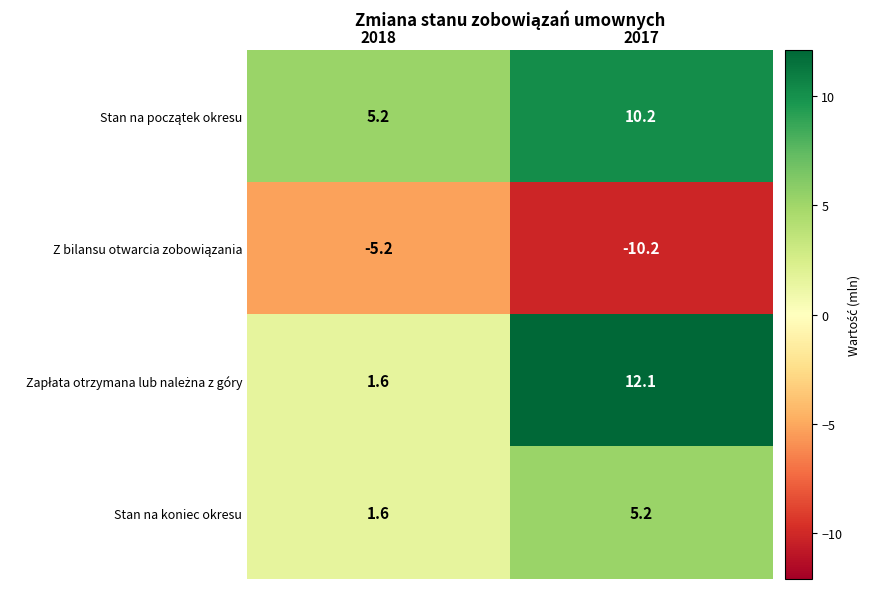

List the labels in order of Stan na koniec okresu value, largest first.

2017, 2018